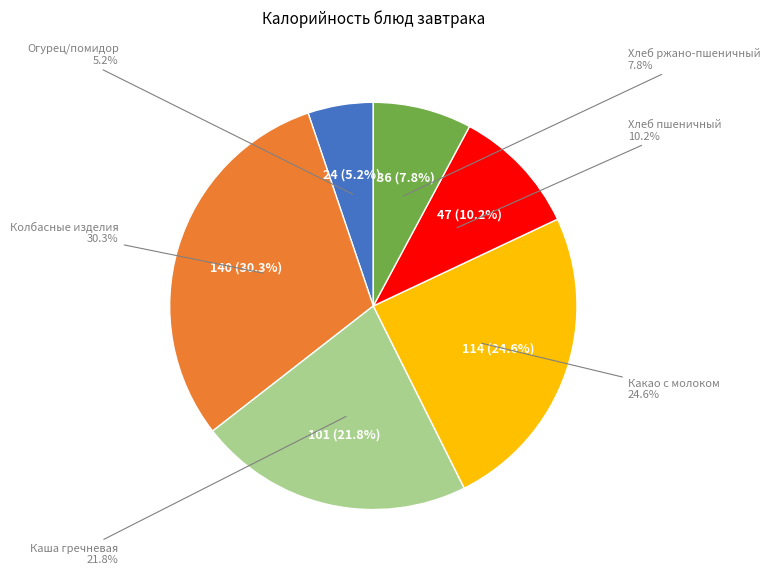

The Колбасные изделия (Завтрак) slice represents 39% of the pie. True or false?

False